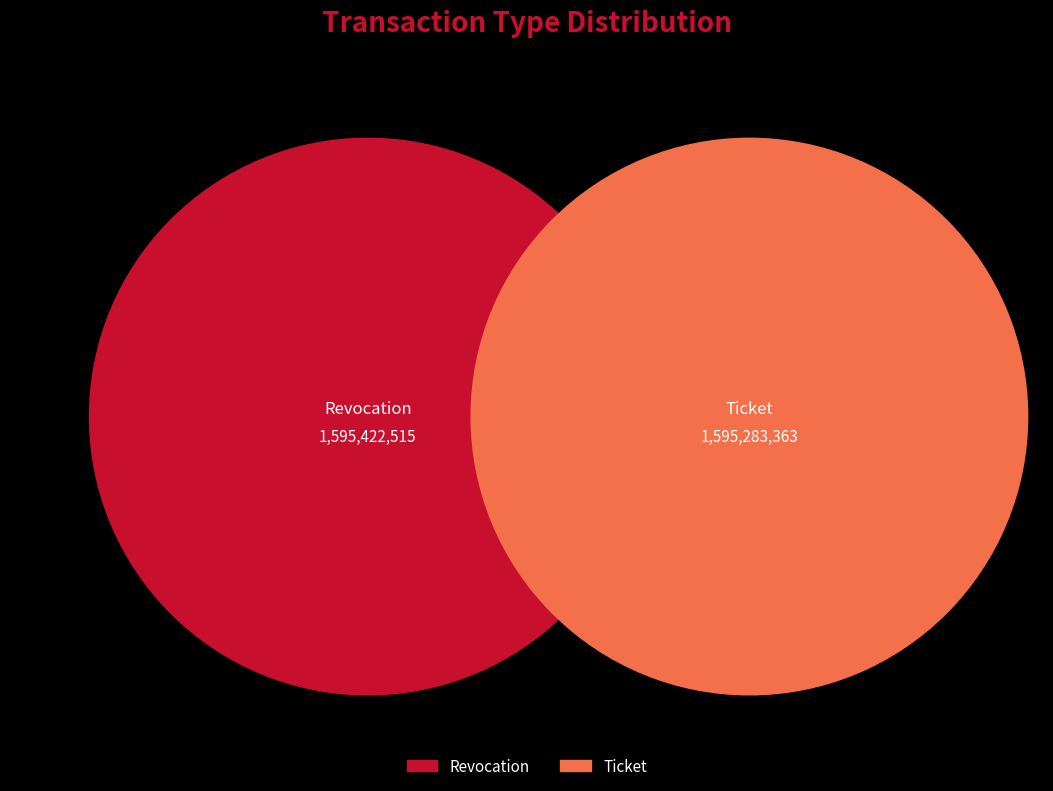

How many slices are in this pie chart?

2